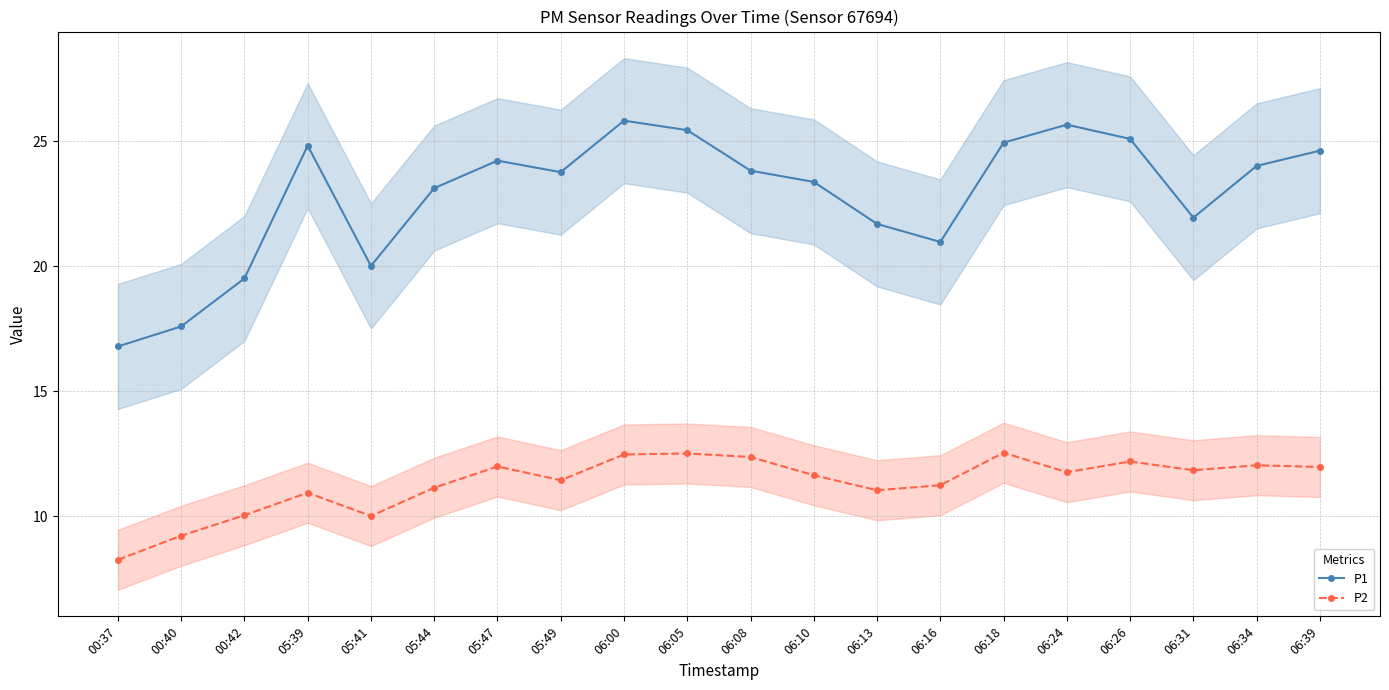

Rank the series by their maximum value, from highest to lowest.

P1, P2